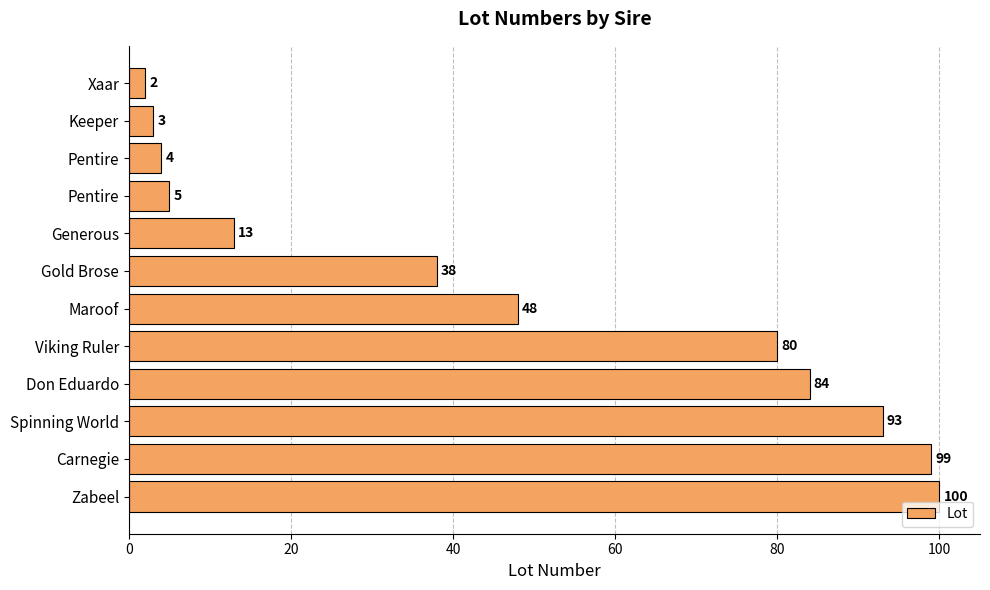

Are the bars horizontal?

Yes